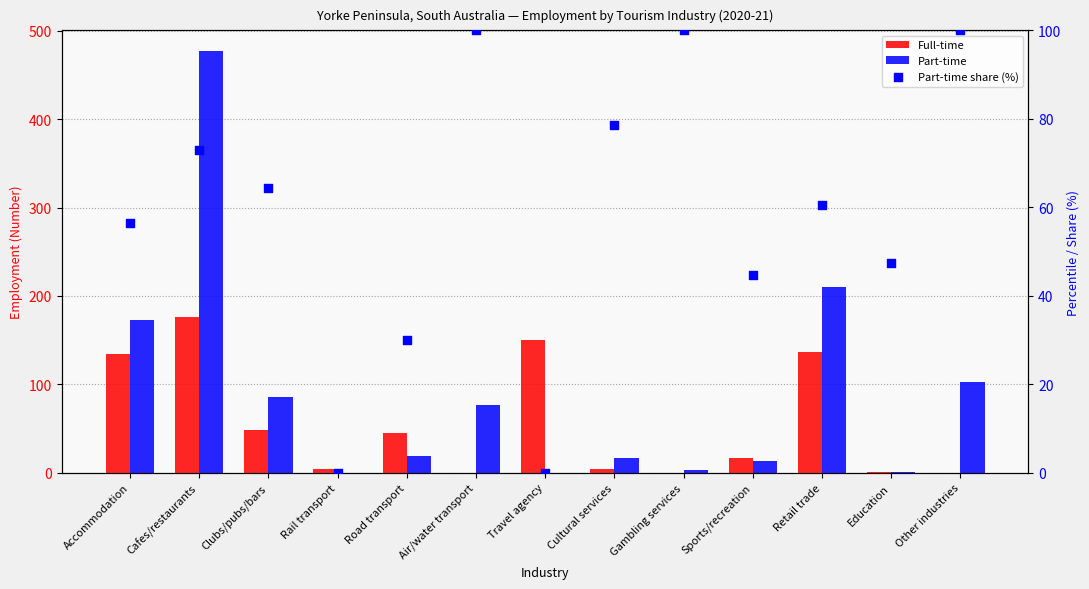

What are all the series names shown in the legend?

Full-time, Part-time, Part-time share (%)